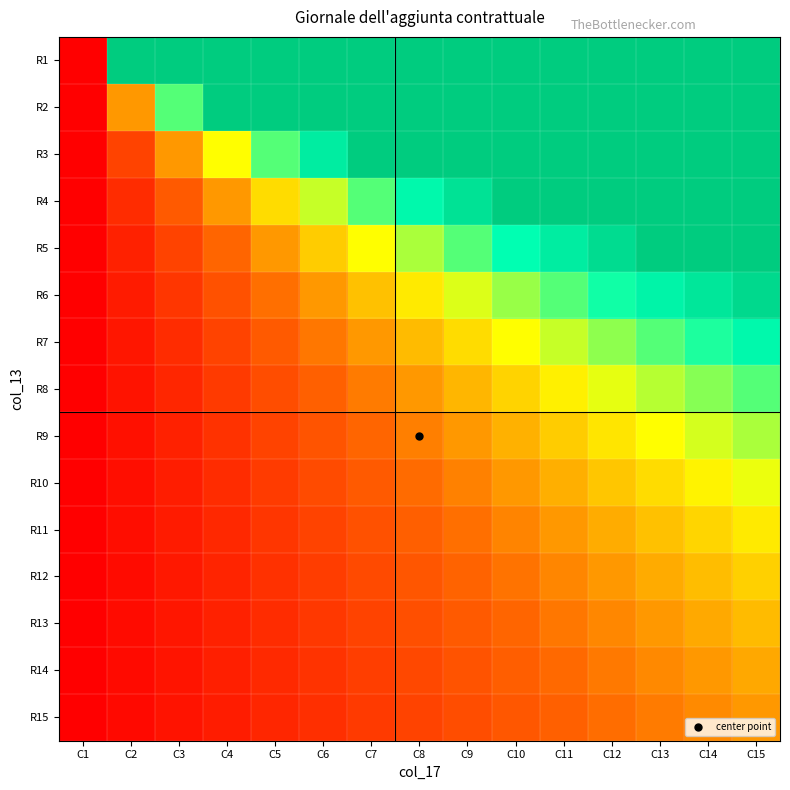

At which category does the chart reach its minimum across all series?

C1